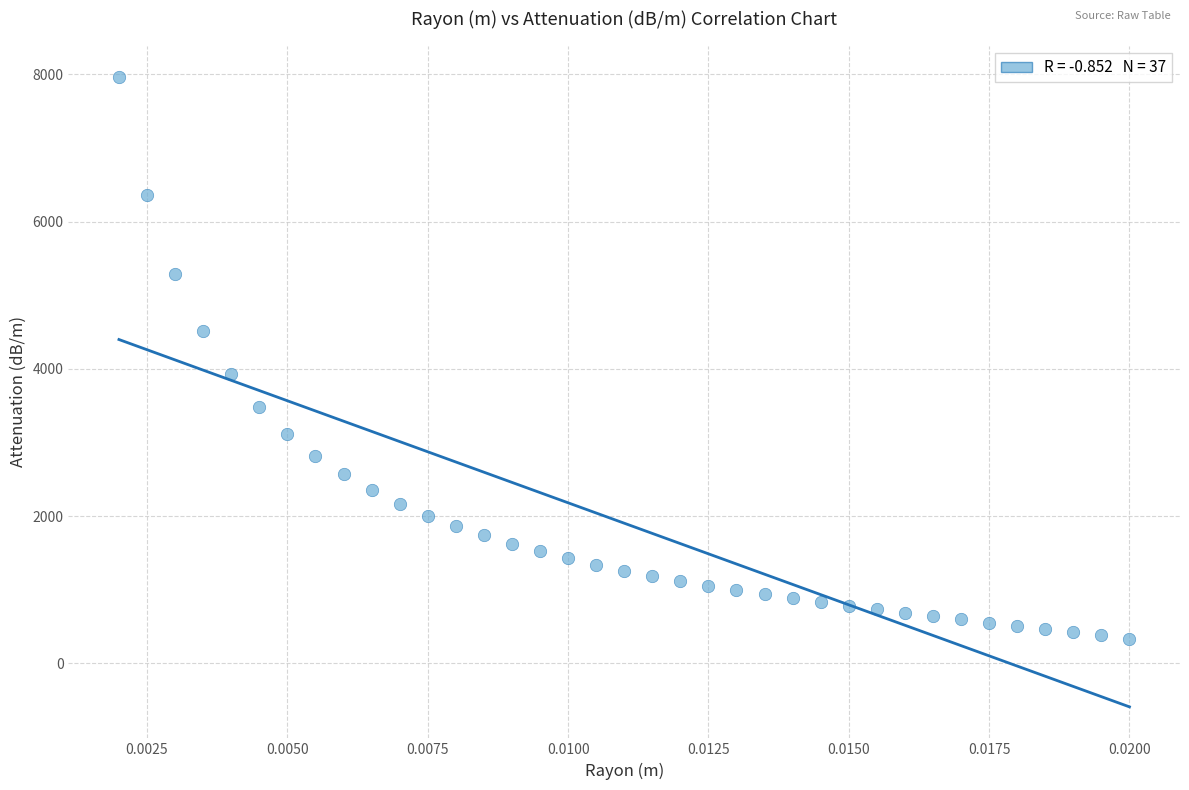

What Y value in the scatter plot is closest to 4148?

3932.0